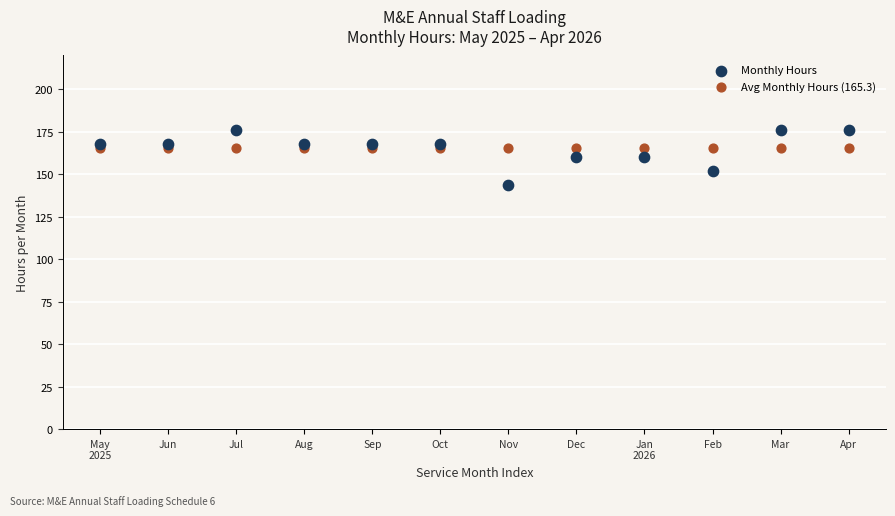

Which series reaches the maximum Y coordinate?

Monthly Hours